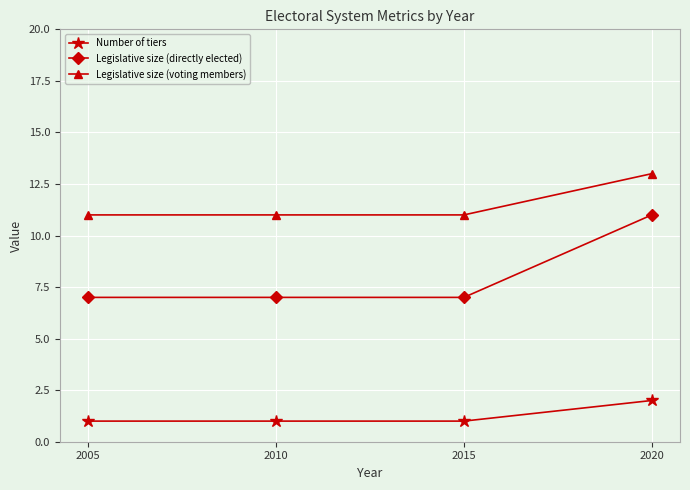

True or false: Legislative size (directly elected) has more than 1 points higher than both neighbors.

False